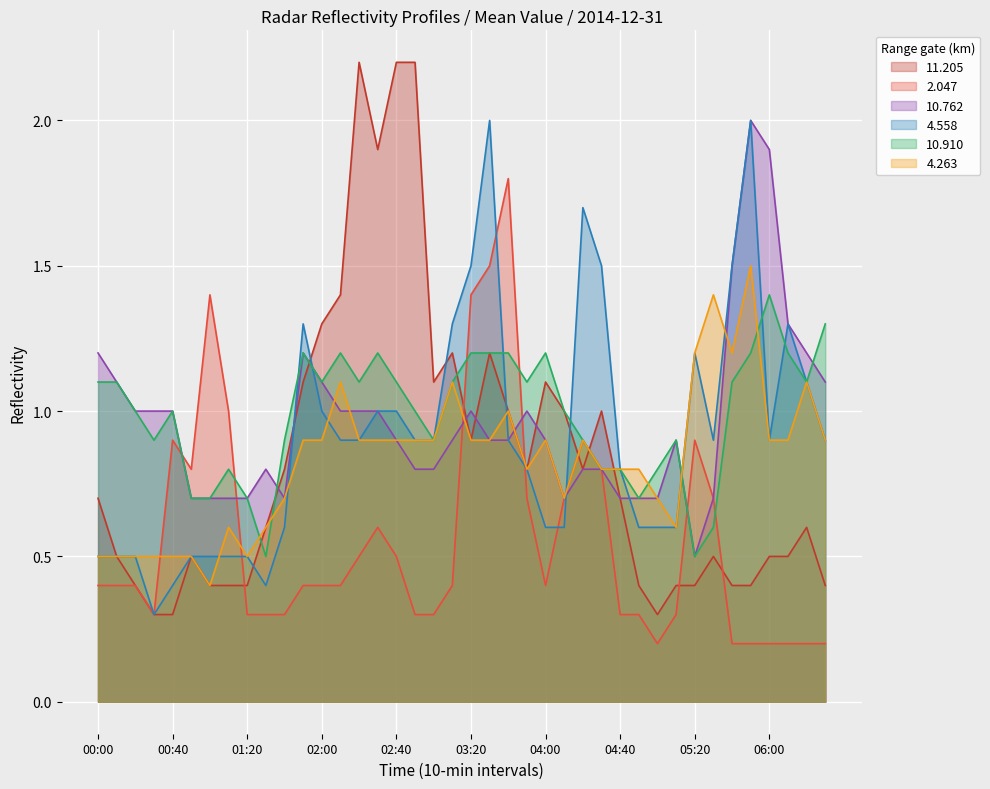

At how many categories does at least one series exceed 1?

27